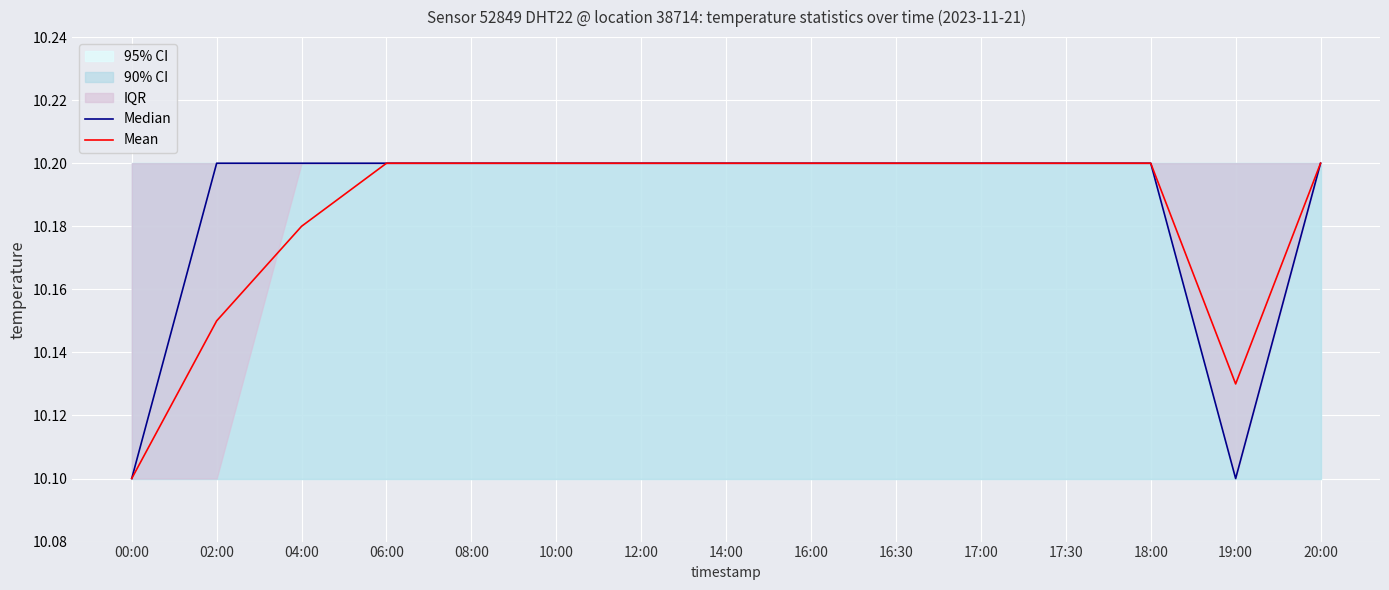

Reading left to right, extract all data points from this chart.

Median: 00:00=10.1	02:00=10.2	04:00=10.2	06:00=10.2	08:00=10.2	10:00=10.2	12:00=10.2	14:00=10.2	16:00=10.2	16:30=10.2	17:00=10.2	17:30=10.2	18:00=10.2	19:00=10.1	20:00=10.2
Mean: 00:00=10.1	02:00=10.2	04:00=10.2	06:00=10.2	08:00=10.2	10:00=10.2	12:00=10.2	14:00=10.2	16:00=10.2	16:30=10.2	17:00=10.2	17:30=10.2	18:00=10.2	19:00=10.1	20:00=10.2